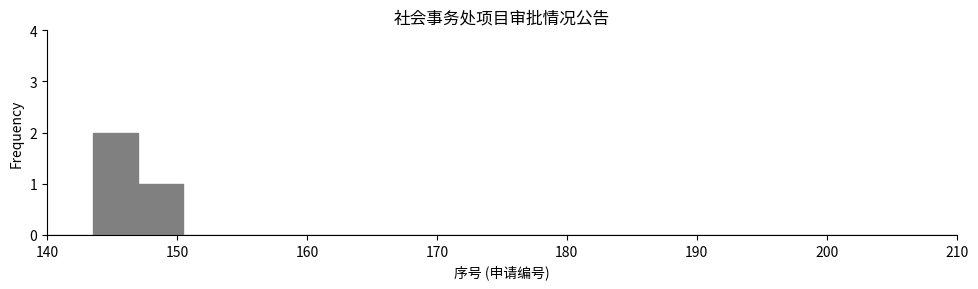

Around what value on the x-axis is the tallest bar? Give the approximate position of its centre, as read against the axis.

145